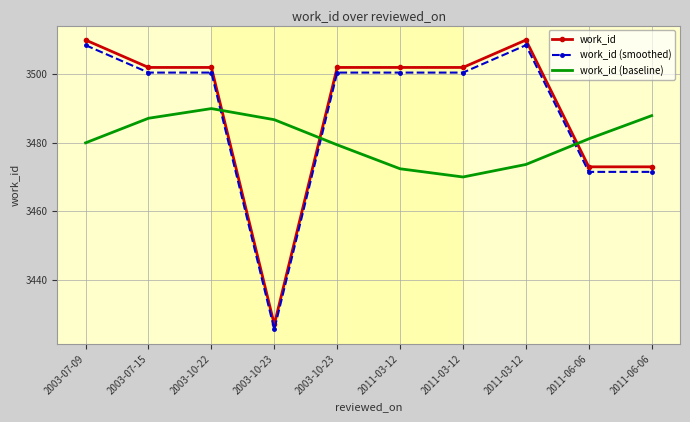

At which label does work_id (baseline) reach its minimum?

2011-03-12